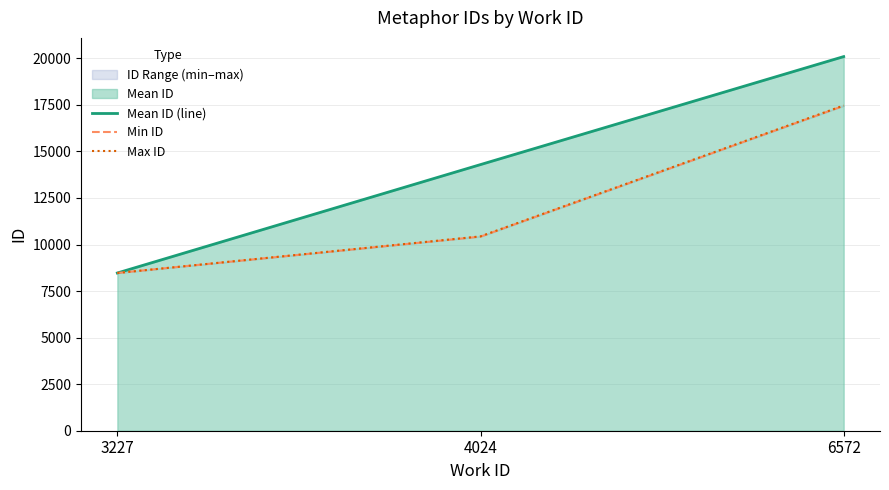

Is the value of Mean ID (line) at 6572 greater than the value of Max ID at 3227?

Yes